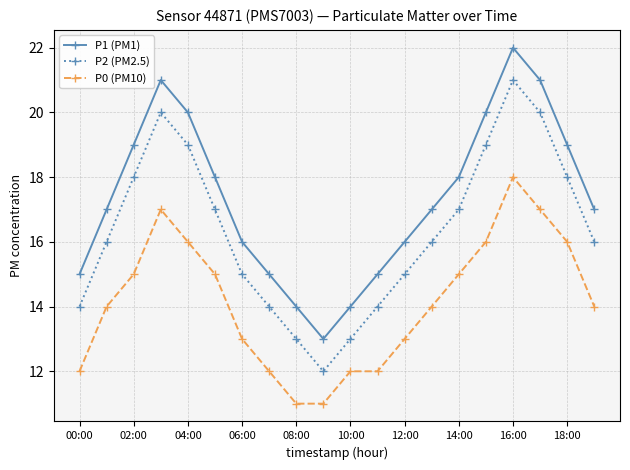

What are all the series names shown in the legend?

P1 (PM1), P2 (PM2.5), P0 (PM10)